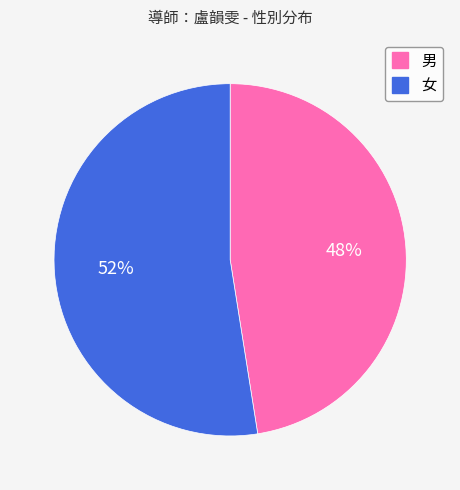

Combined, do 男 and 女 account for over 50%?

Yes